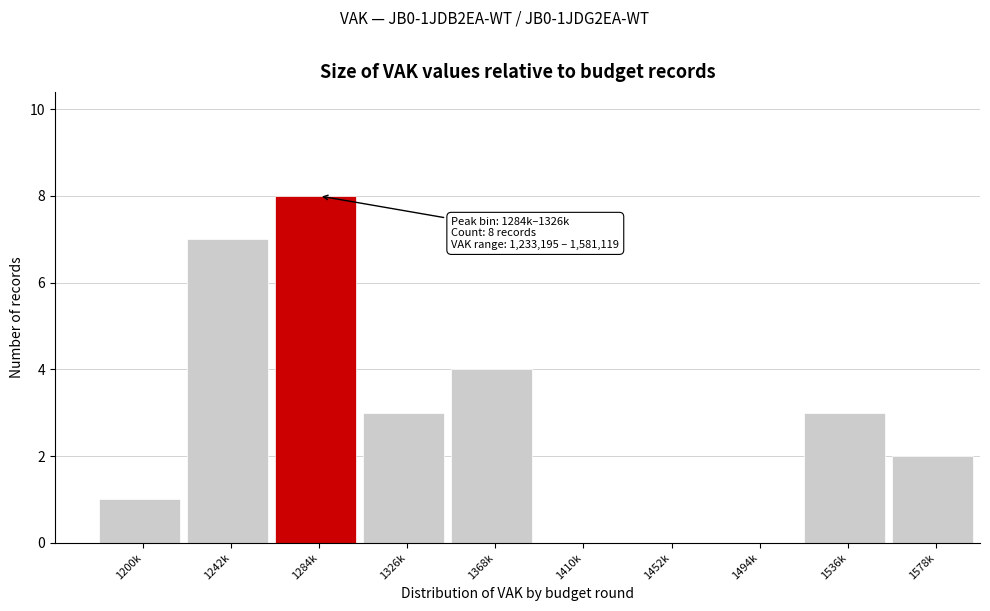

Reading right to left, list all the values displayed in this chart.

1578k=2	1536k=3	1494k=0	1452k=0	1410k=0	1368k=4	1326k=3	1284k=8	1242k=7	1200k=1